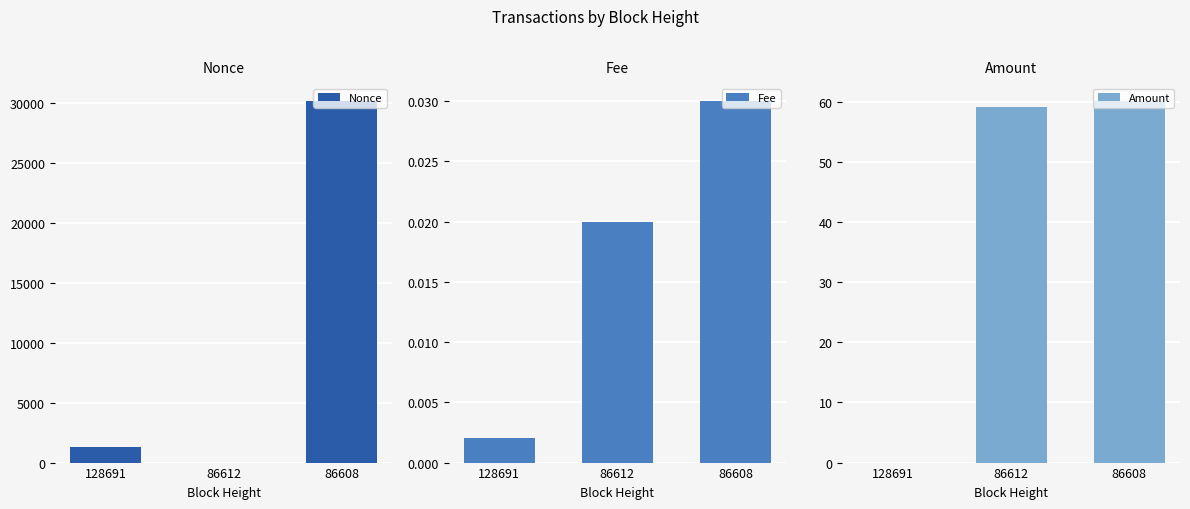

What is the sum of all Nonce values?

31425